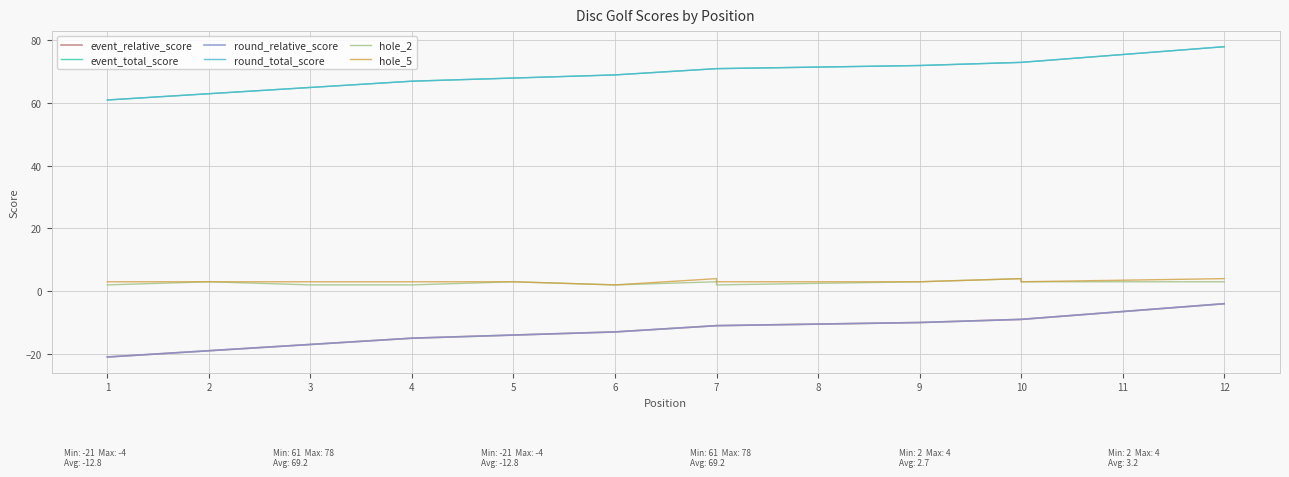

Does the chart have visible grid lines?

Yes